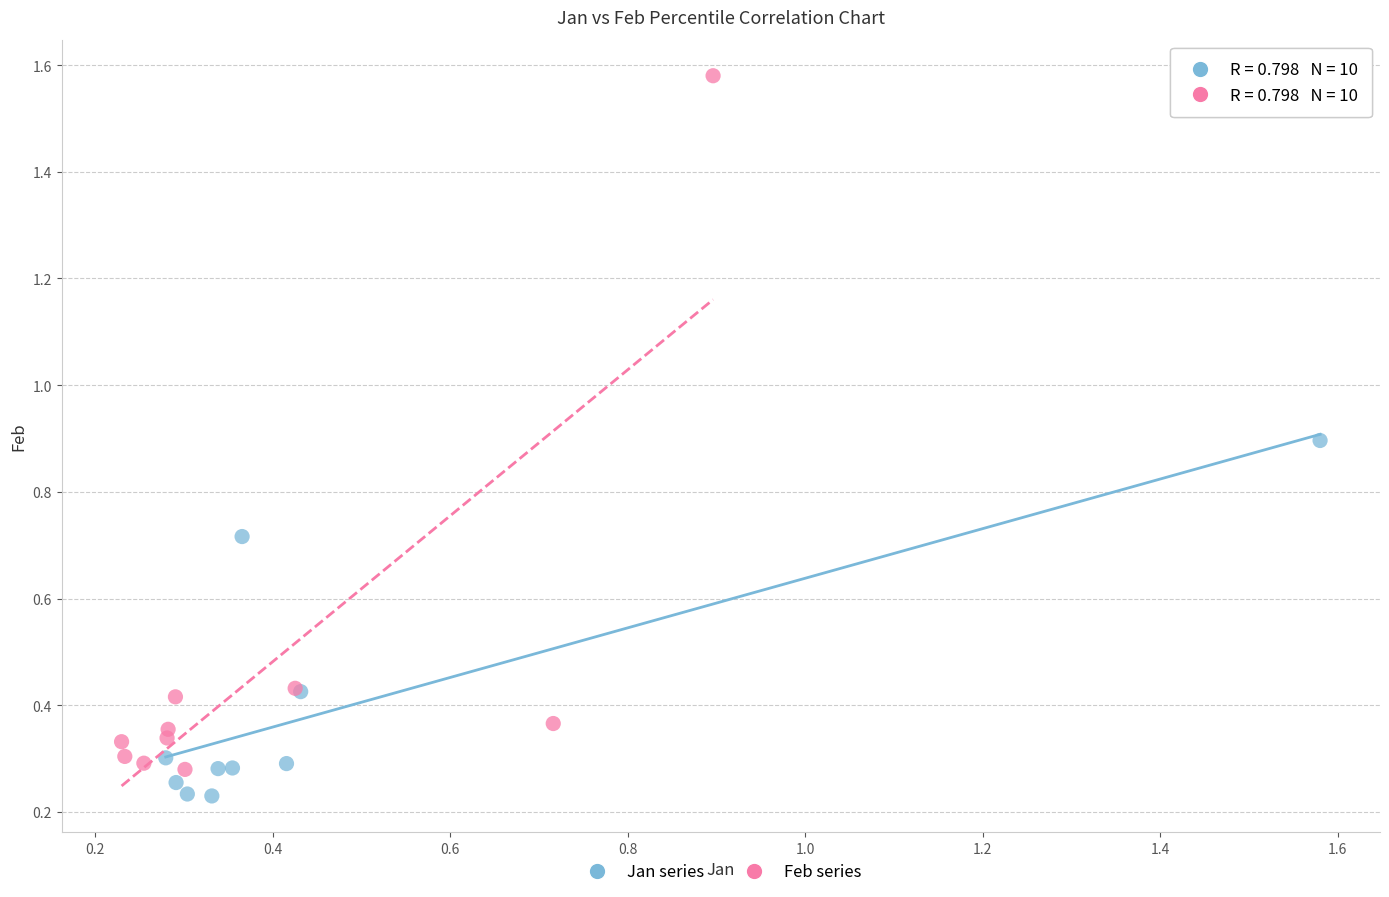

Which series has the widest spread of Y values?

Feb series